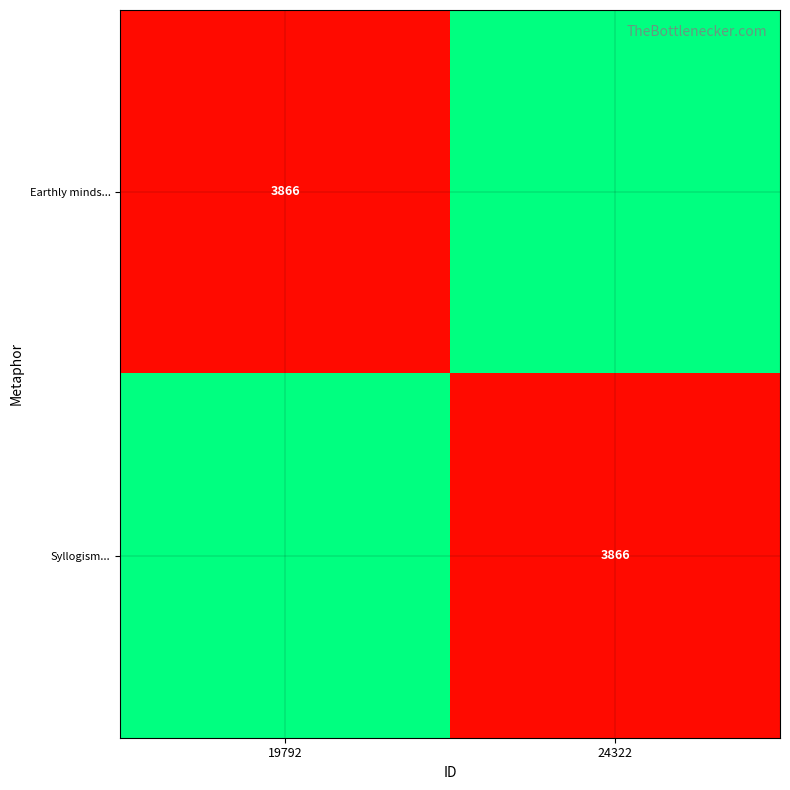

The Earthly minds... series shows 3866 at 19792. True or false?

True